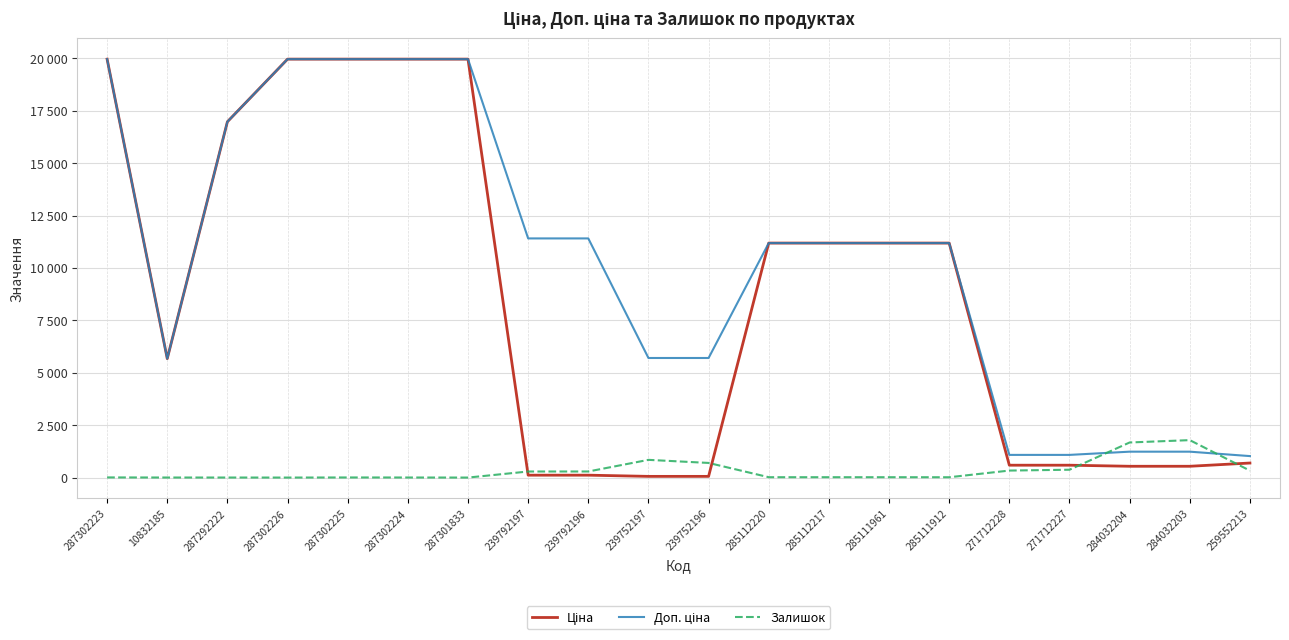

What is the label of the 15th point from the left?

285111912